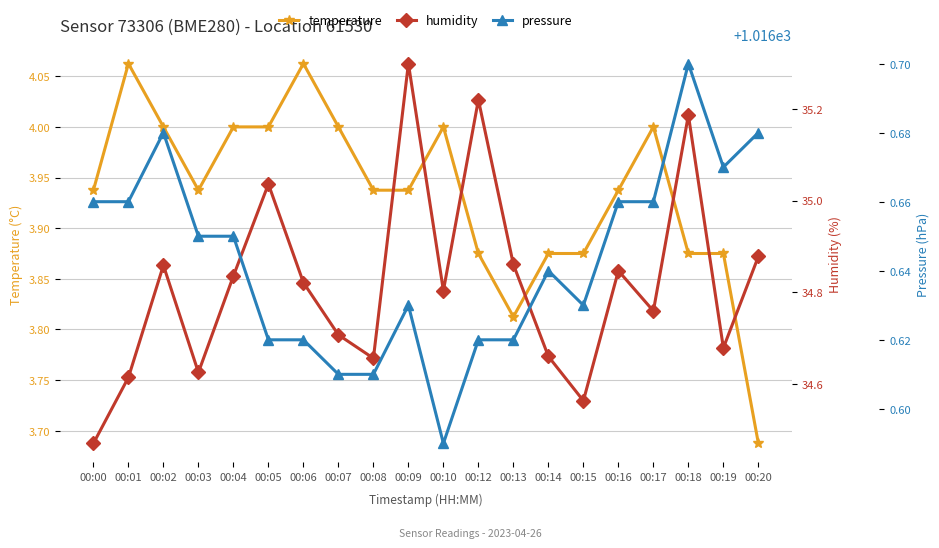

Reading left to right, transcribe all the data shown in this chart.

temperature: 3.9	4.1	4.0	3.9	4.0	4.0	4.1	4.0	3.9	3.9	4.0	3.9	3.8	3.9	3.9	3.9	4.0	3.9	3.9	3.7
humidity: 34.5	34.6	34.9	34.6	34.8	35.0	34.8	34.7	34.7	35.3	34.8	35.2	34.9	34.7	34.6	34.8	34.8	35.2	34.7	34.9
pressure: 1016.7	1016.7	1016.7	1016.6	1016.6	1016.6	1016.6	1016.6	1016.6	1016.6	1016.6	1016.6	1016.6	1016.6	1016.6	1016.7	1016.7	1016.7	1016.7	1016.7